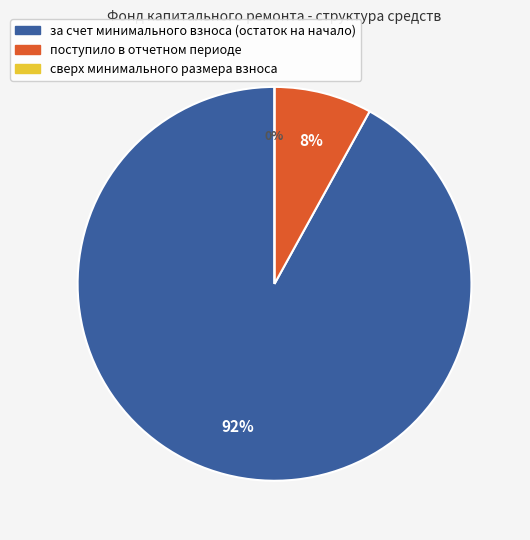

Count the number of slices in the pie.

3